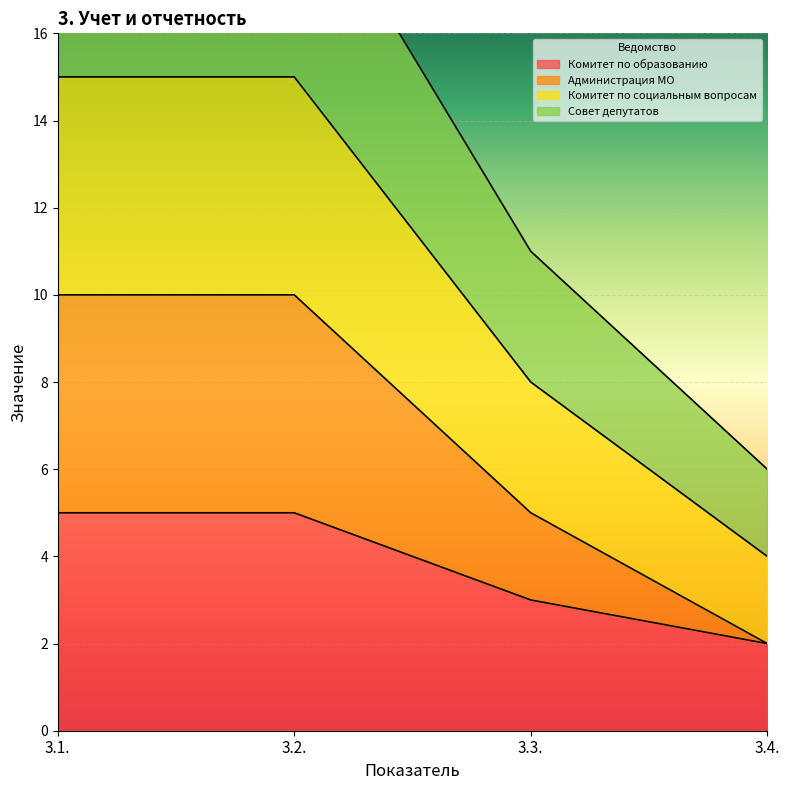

What is the label of the 4th point from the right?

3.1.